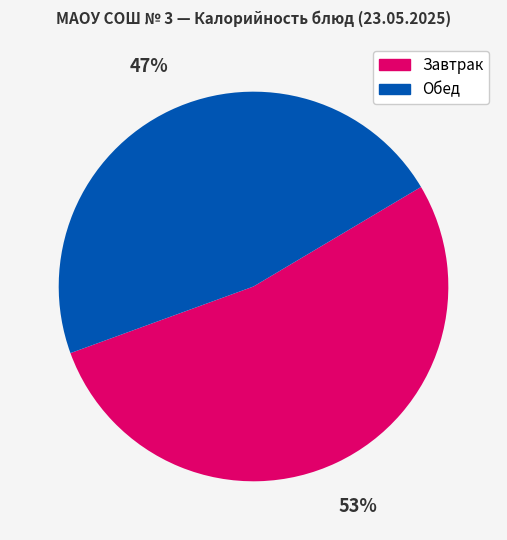

The Завтрак slice represents 40% of the pie. True or false?

False